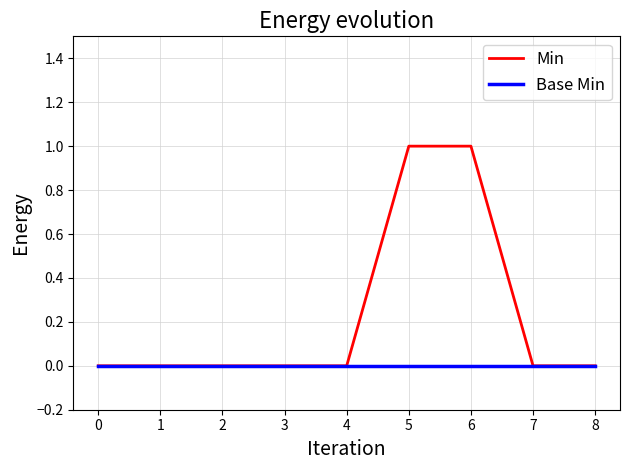

What is the sum of all Min values?

2